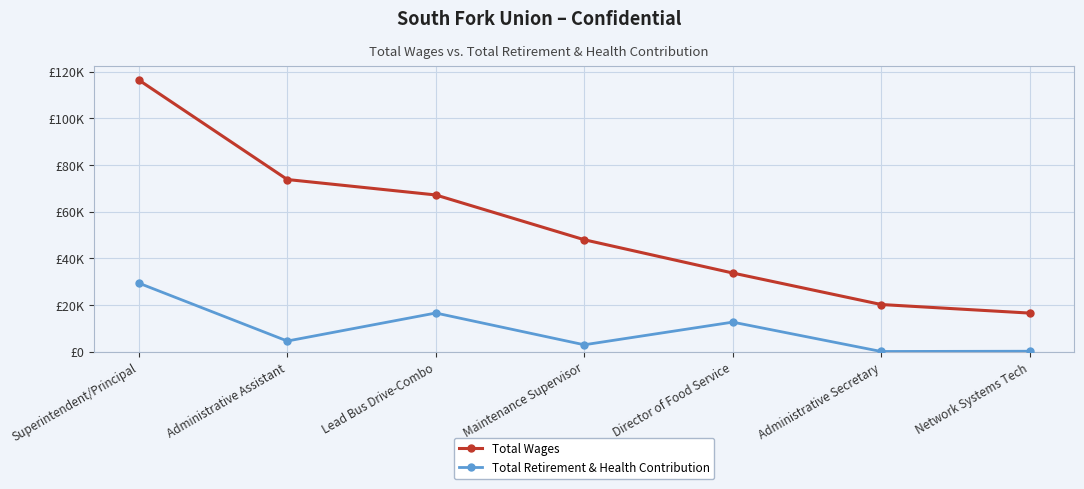

List the series in order of their peak value, highest first.

Total Wages, Total Retirement & Health Contribution